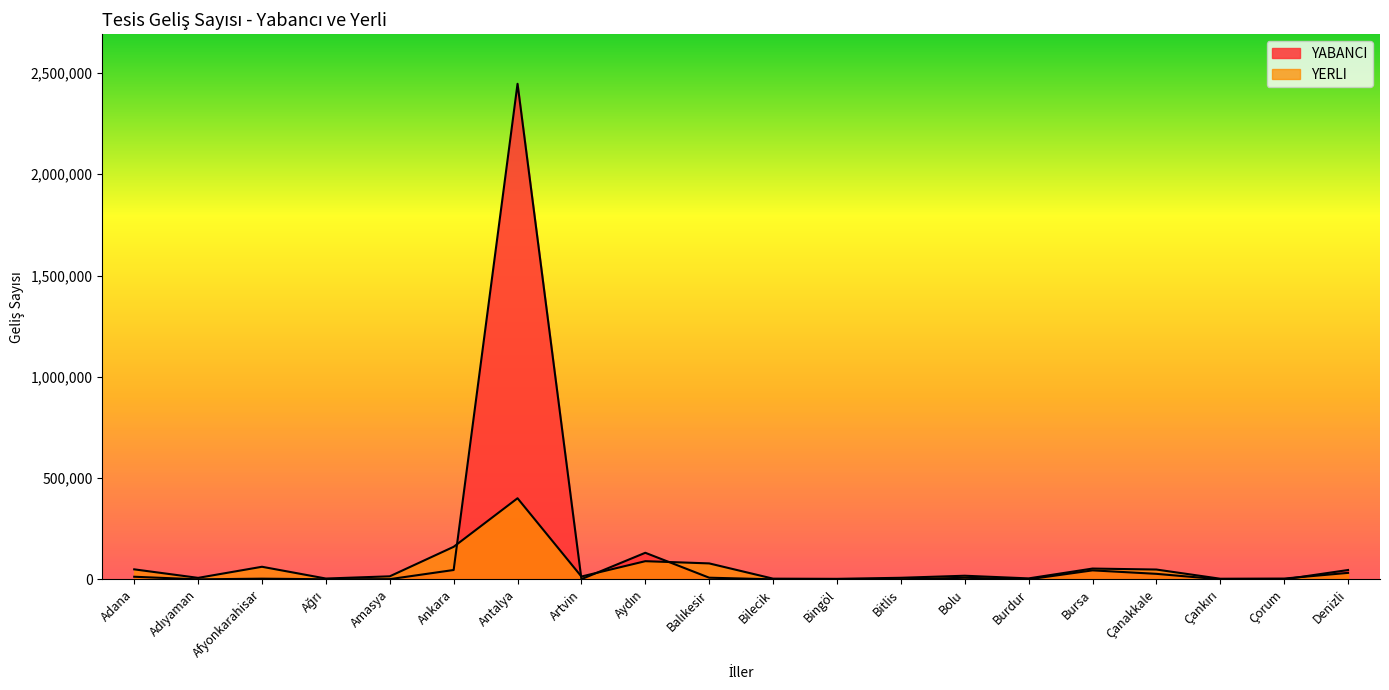

Which label corresponds to the largest value in the chart?

Antalya